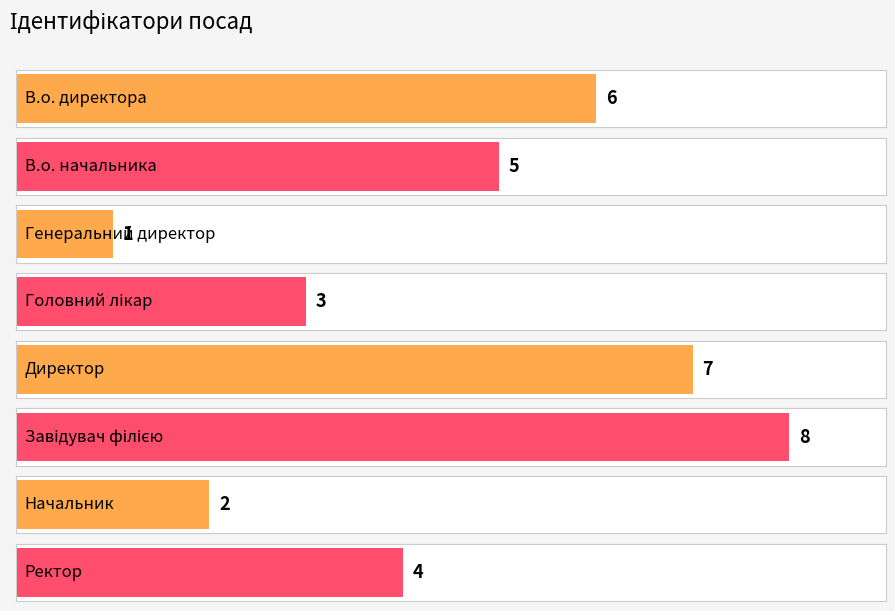

What is the difference between the second highest and minimum values?

6